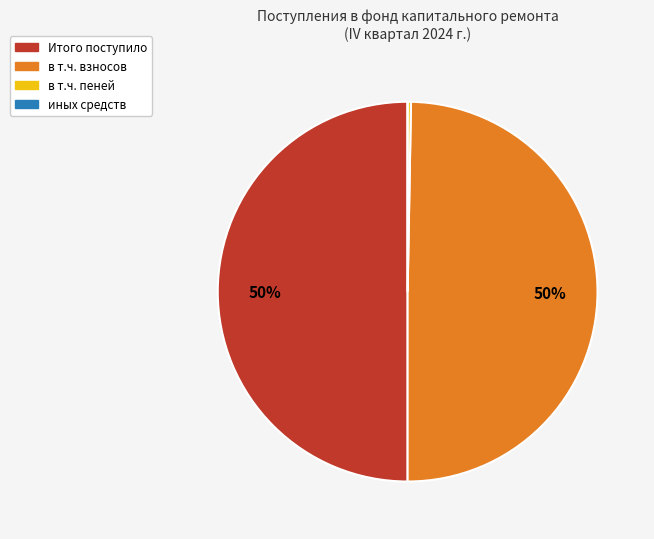

Is it true that в т.ч. пеней is 14% of the pie?

False